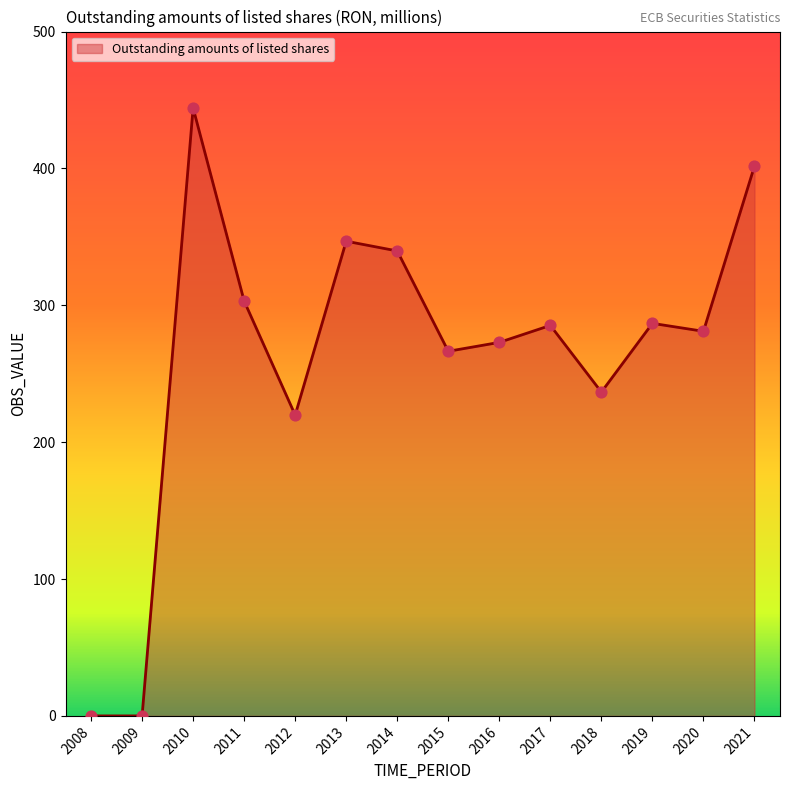

Approximately how many times larger is the value at 2019 compared to 2012?

1.3